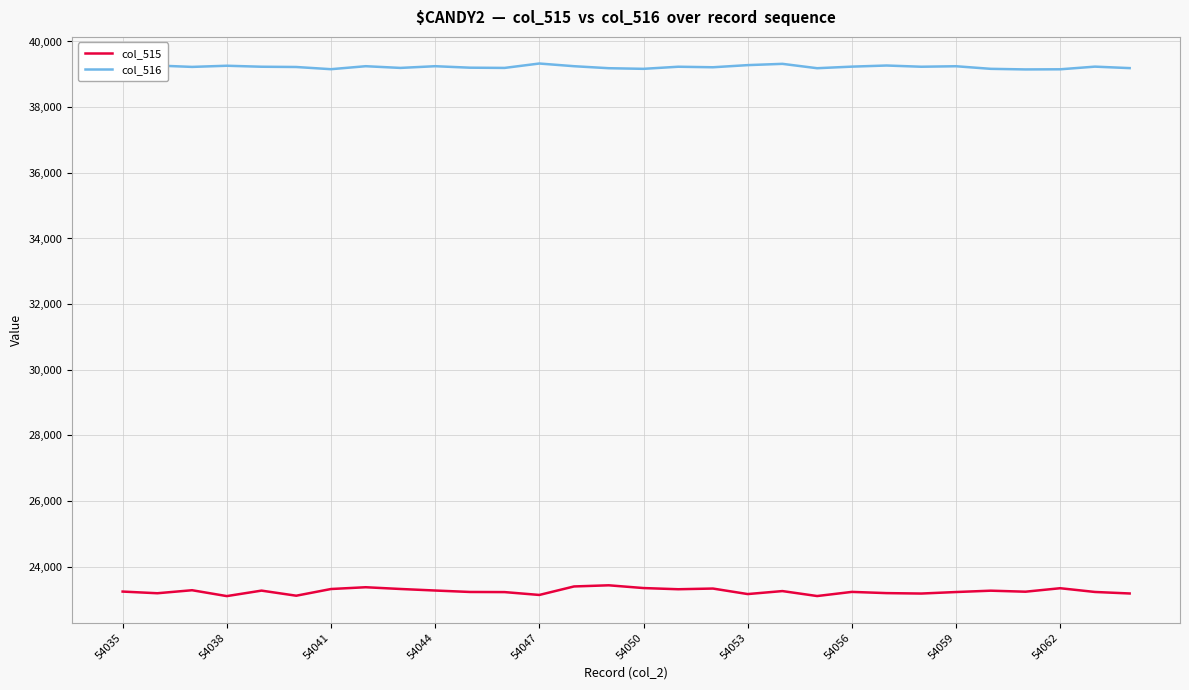

What is the highest value of the col_515 series?

23436